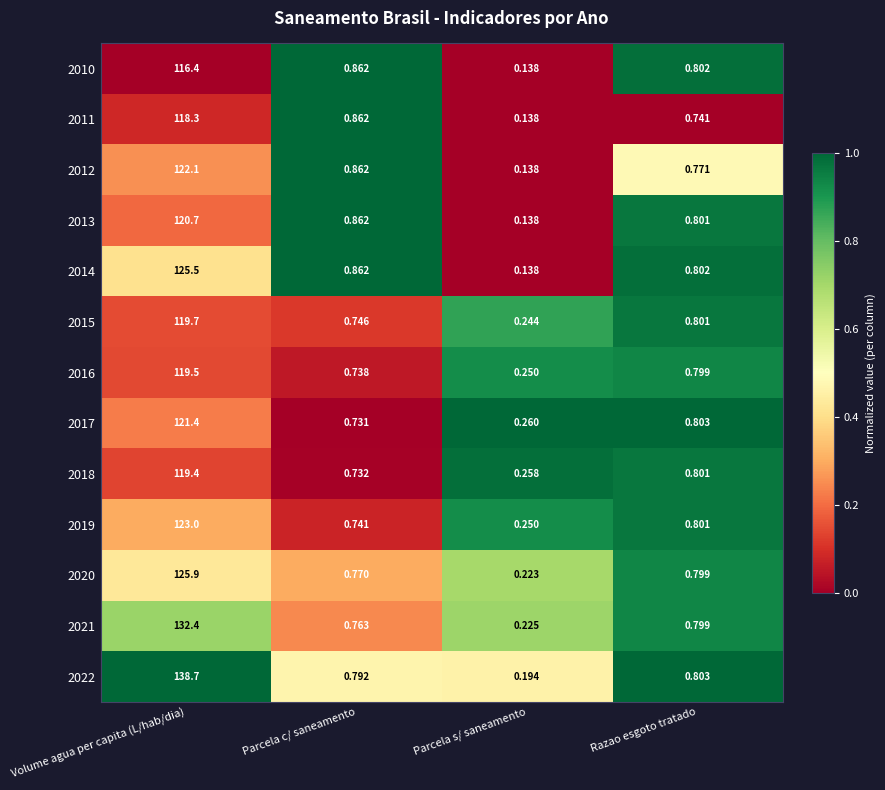

At which label is 2018 closest to 59?

Razao esgoto tratado